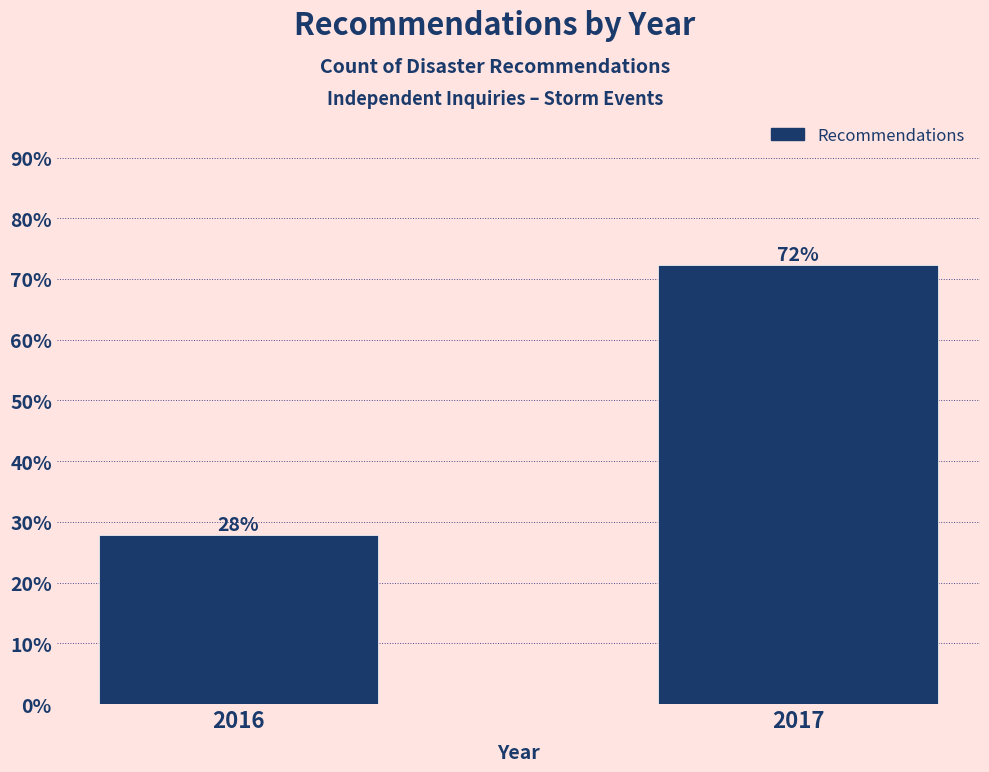

What is the sum of the values at 2016 and 2017?

100.0